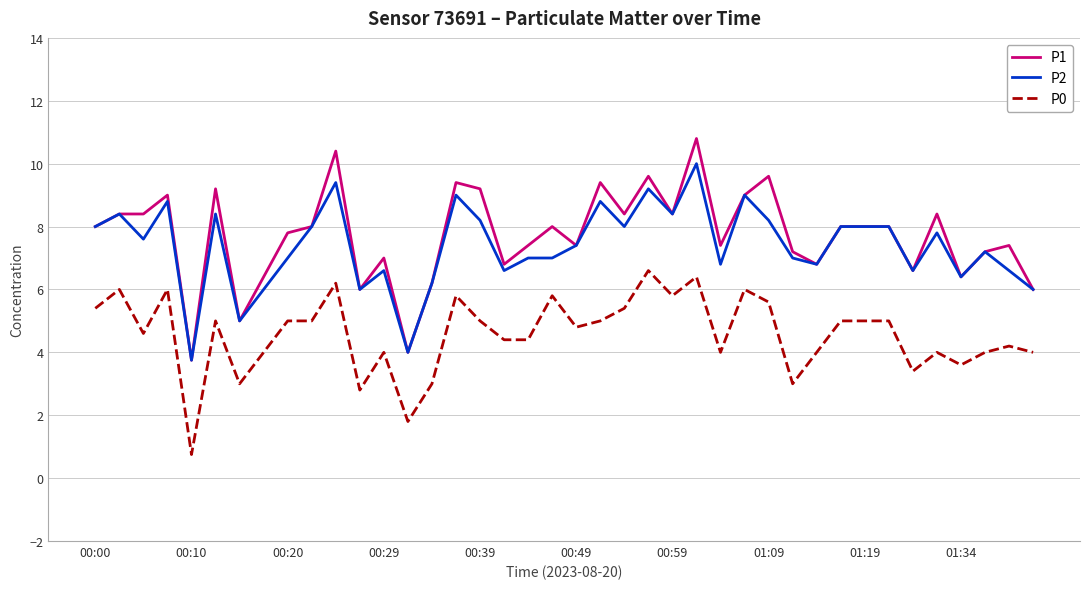

True or false: P1 and P0 cross at least once.

False